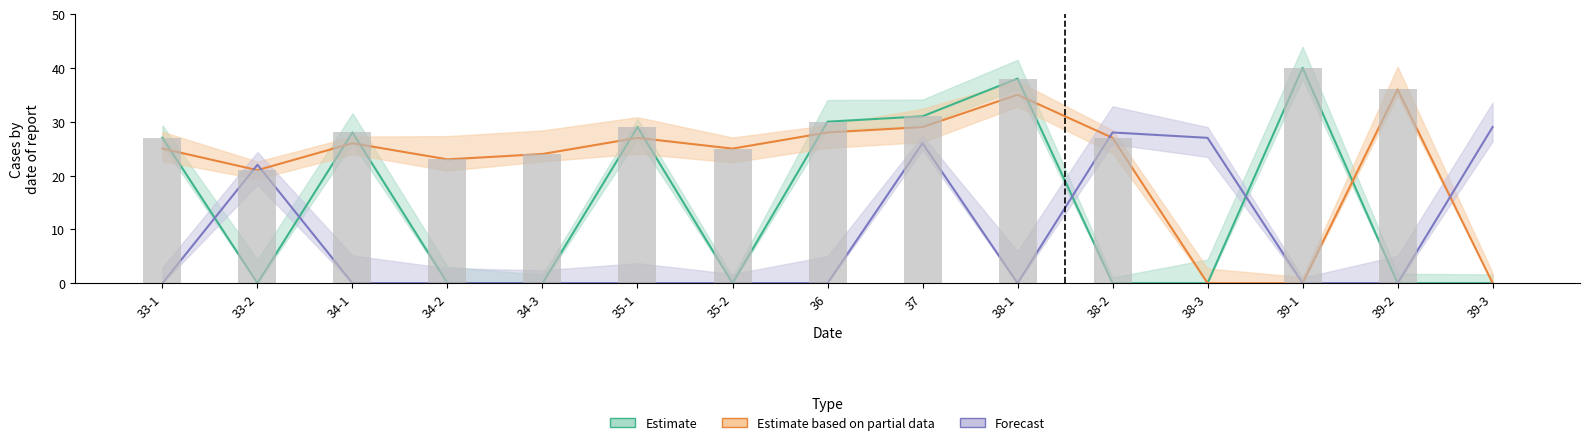

Are the bars grouped side by side (vs. stacked)?

Yes